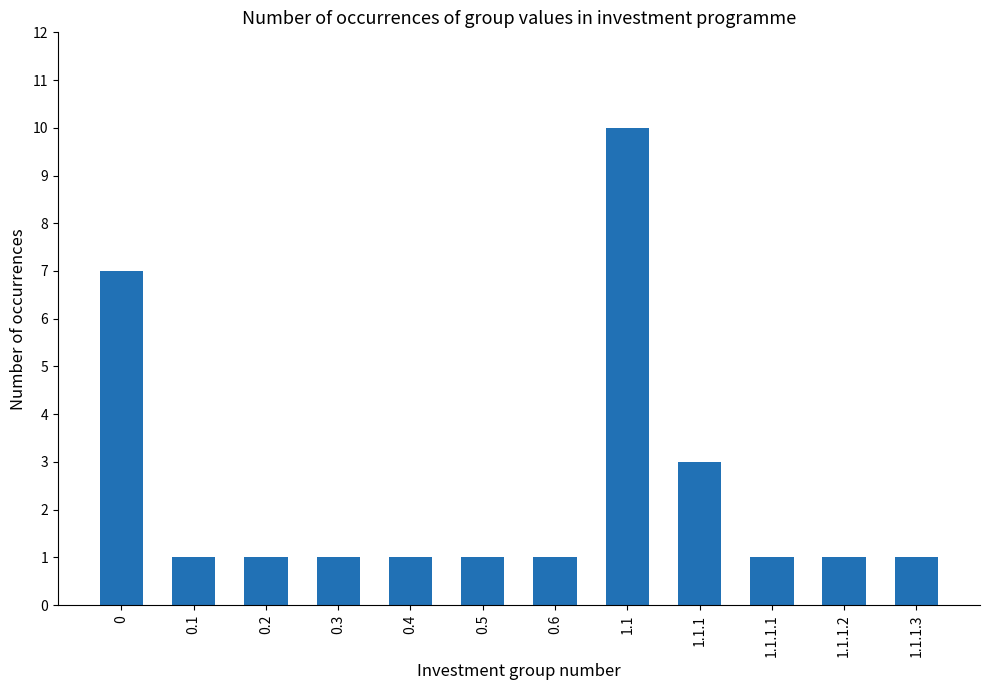

What is the greatest value displayed?

10